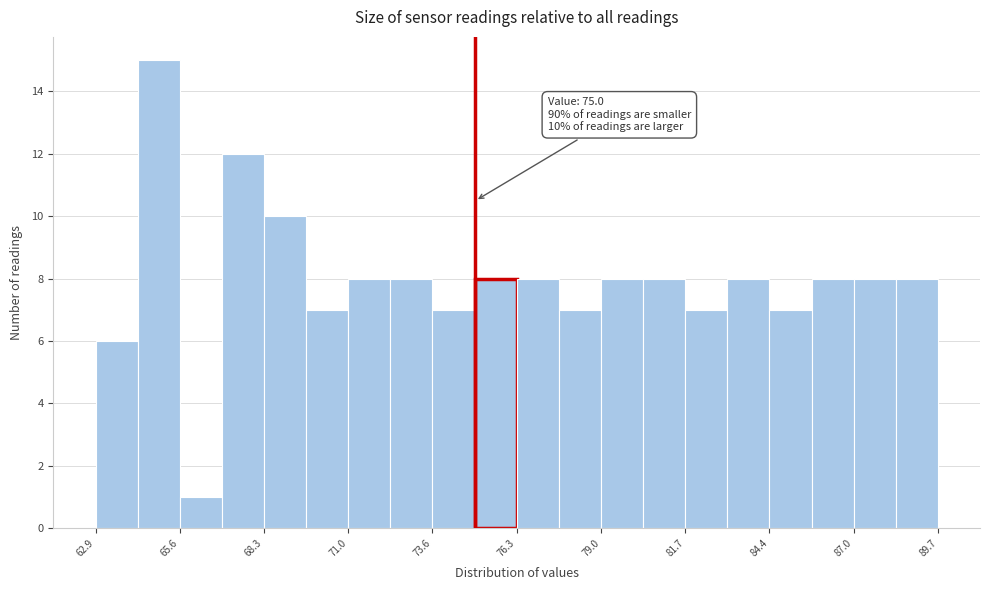

Read against the x-axis, roughly where is the centre of the tallest bar?

65.0